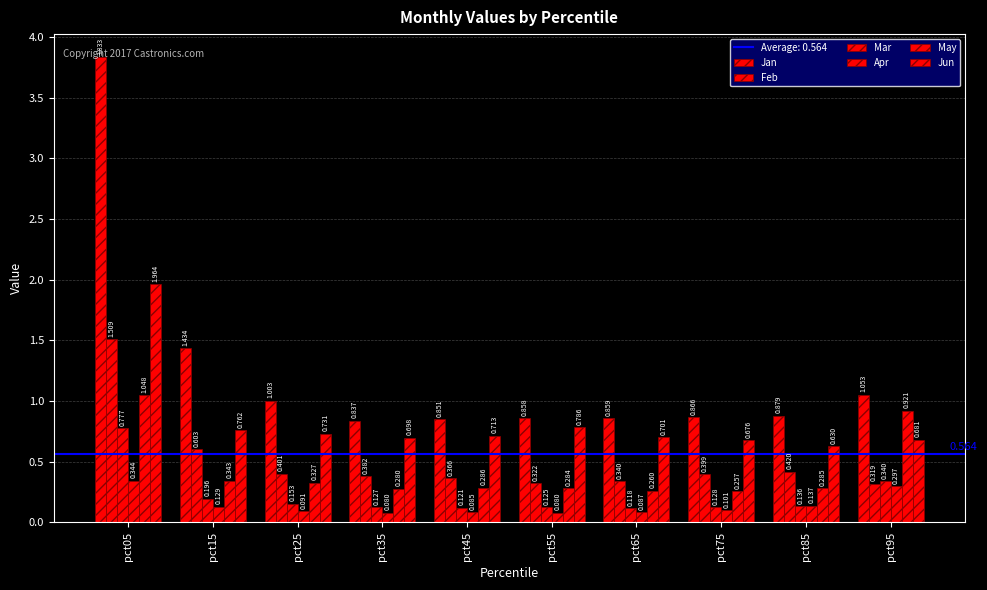

Which series has the largest total across all categories?

Jan